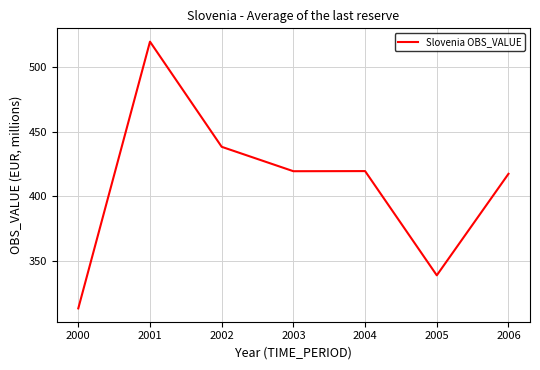

True or false: the data shows 417.4 at 2006.

True